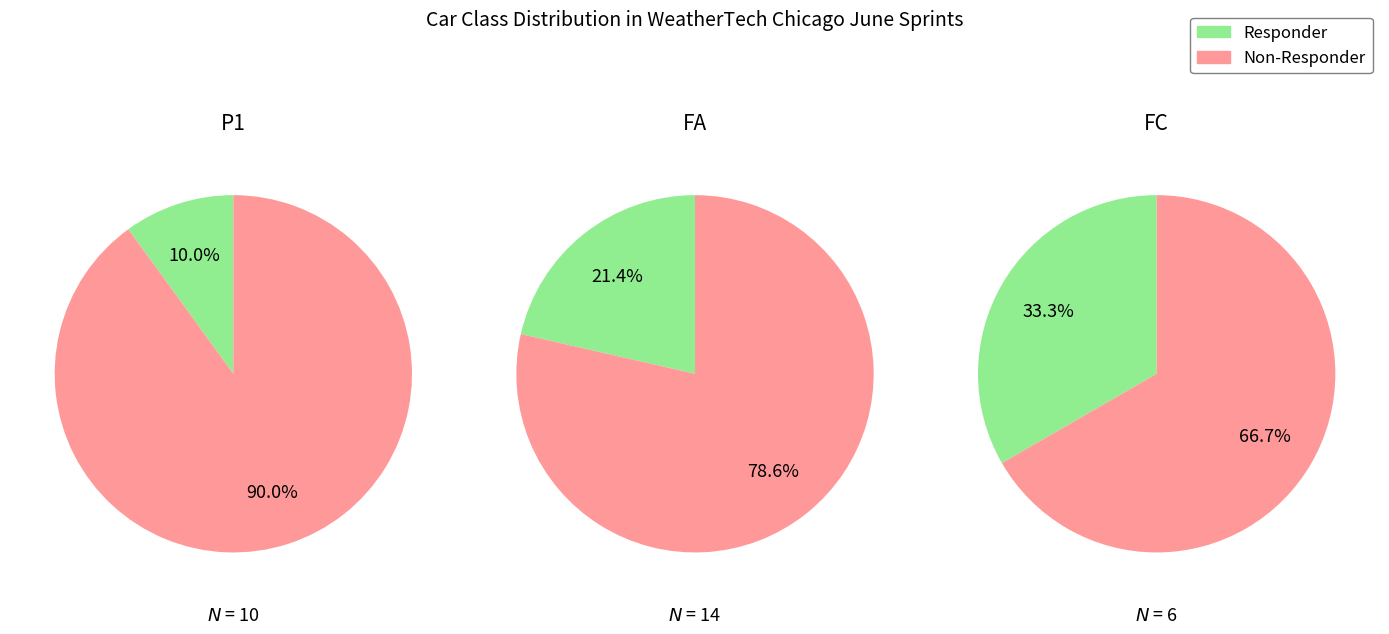

What is the spread (max minus min) of values at 1?

8